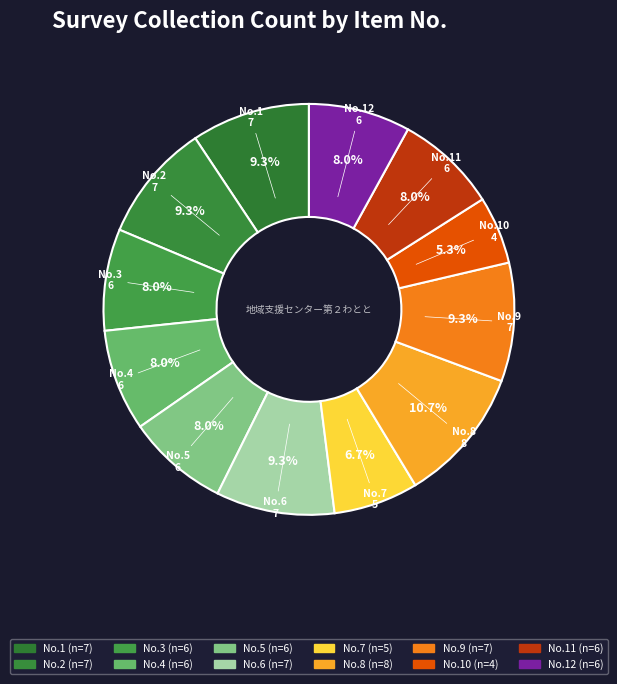

What is the ratio of the value at No.9 to the value at No.2?

1.0